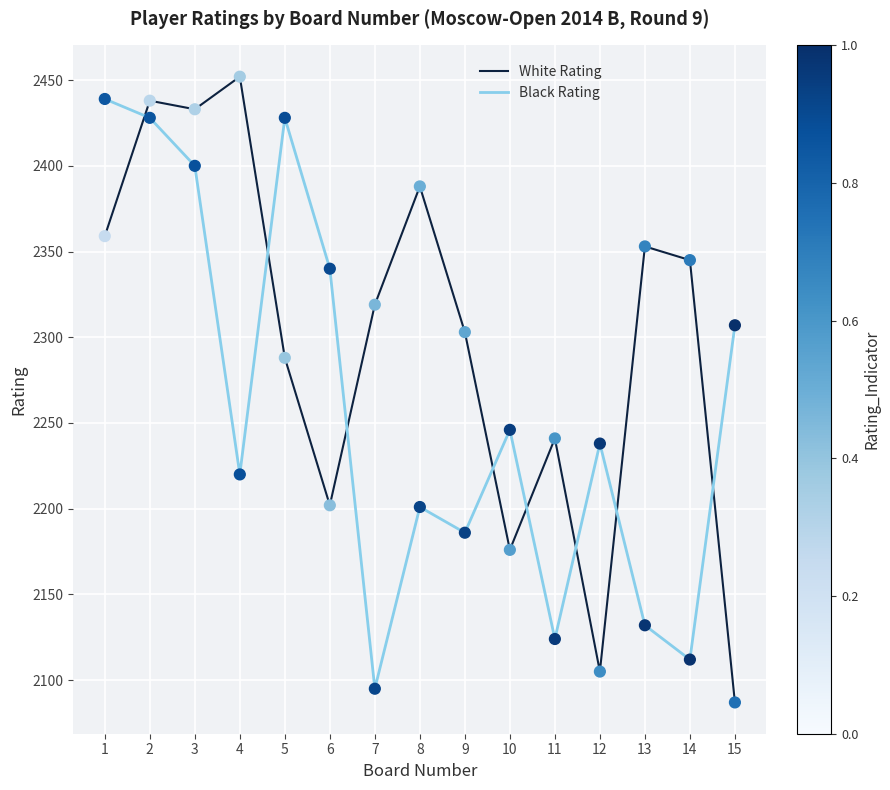

At which category is the sum across all series the highest?

2